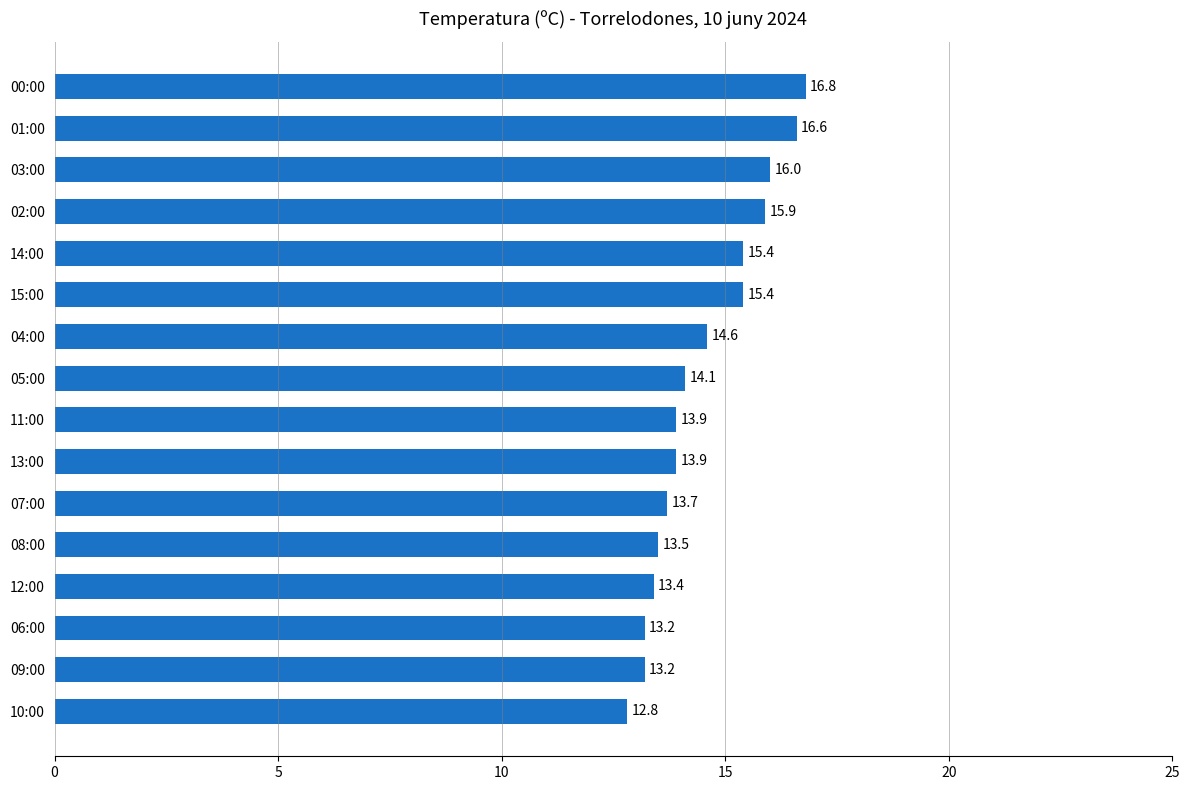

What is the approximate value at 08:00?

13.5